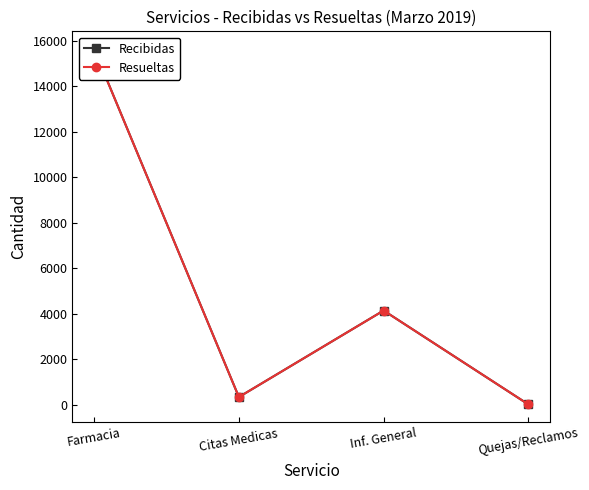

Reading left to right, transcribe all the data shown in this chart.

Recibidas: 15638	338	4142	14
Resueltas: 15635	338	4141	14